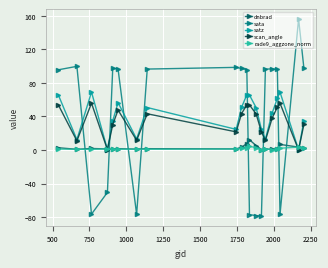

Which series has the widest spread of values?

sata